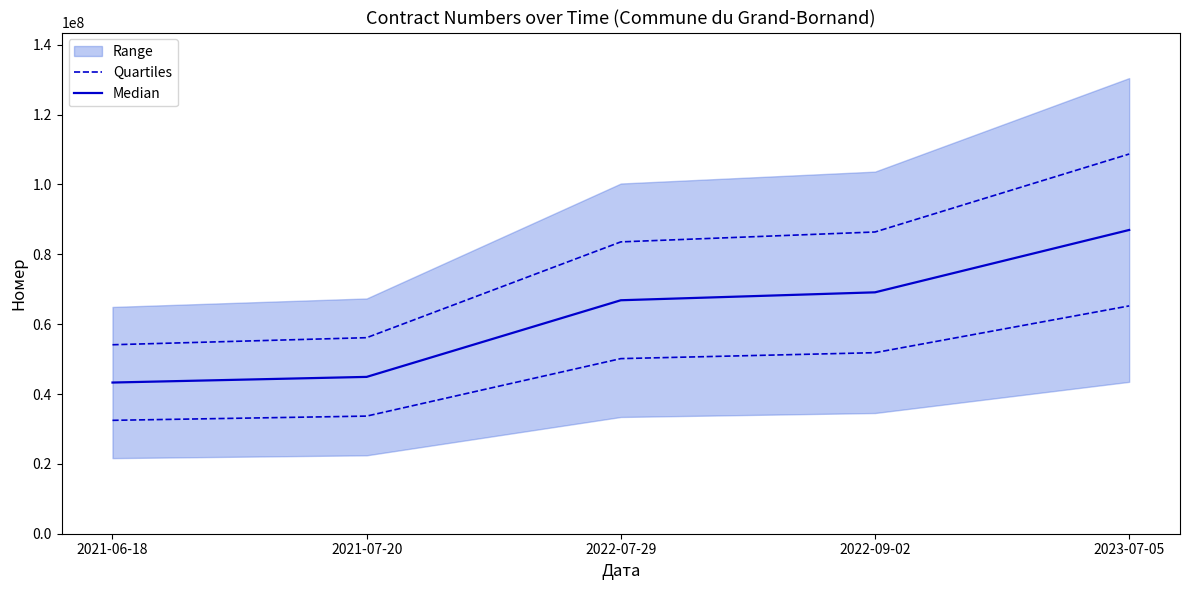

True or false: Median has more than 1 points higher than both neighbors.

False